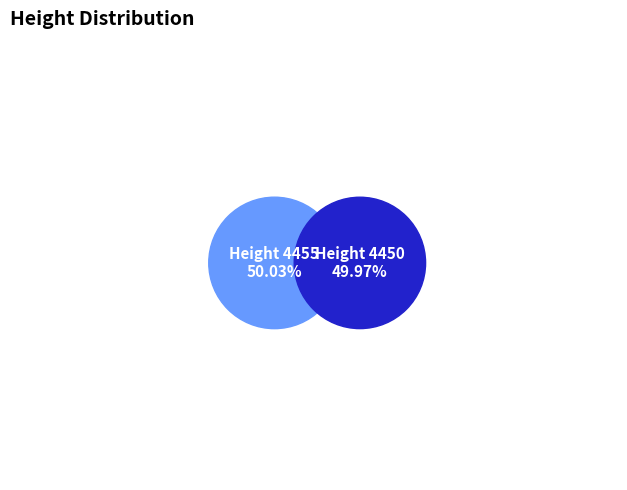

Is it true that 4455 is 63% of the pie?

False